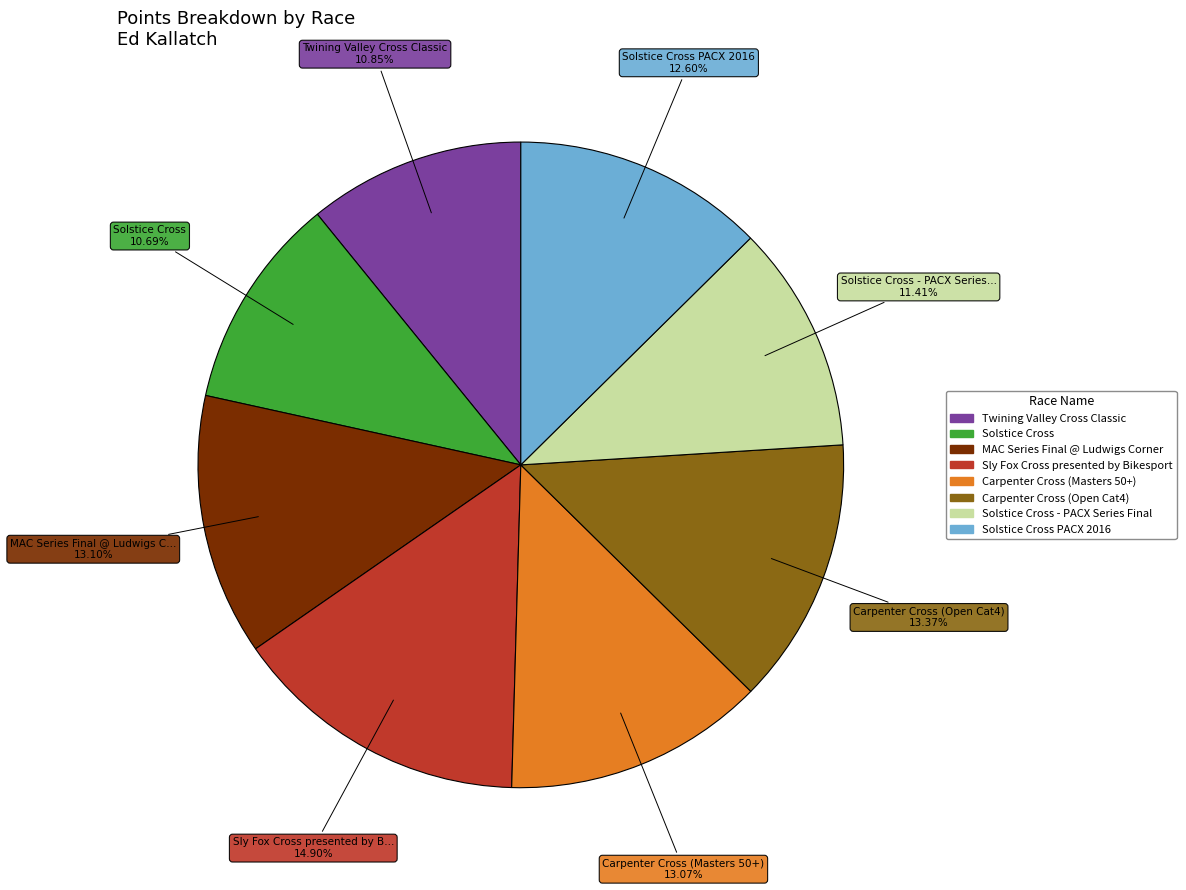

Is there any slice that represents more than half of the pie?

No